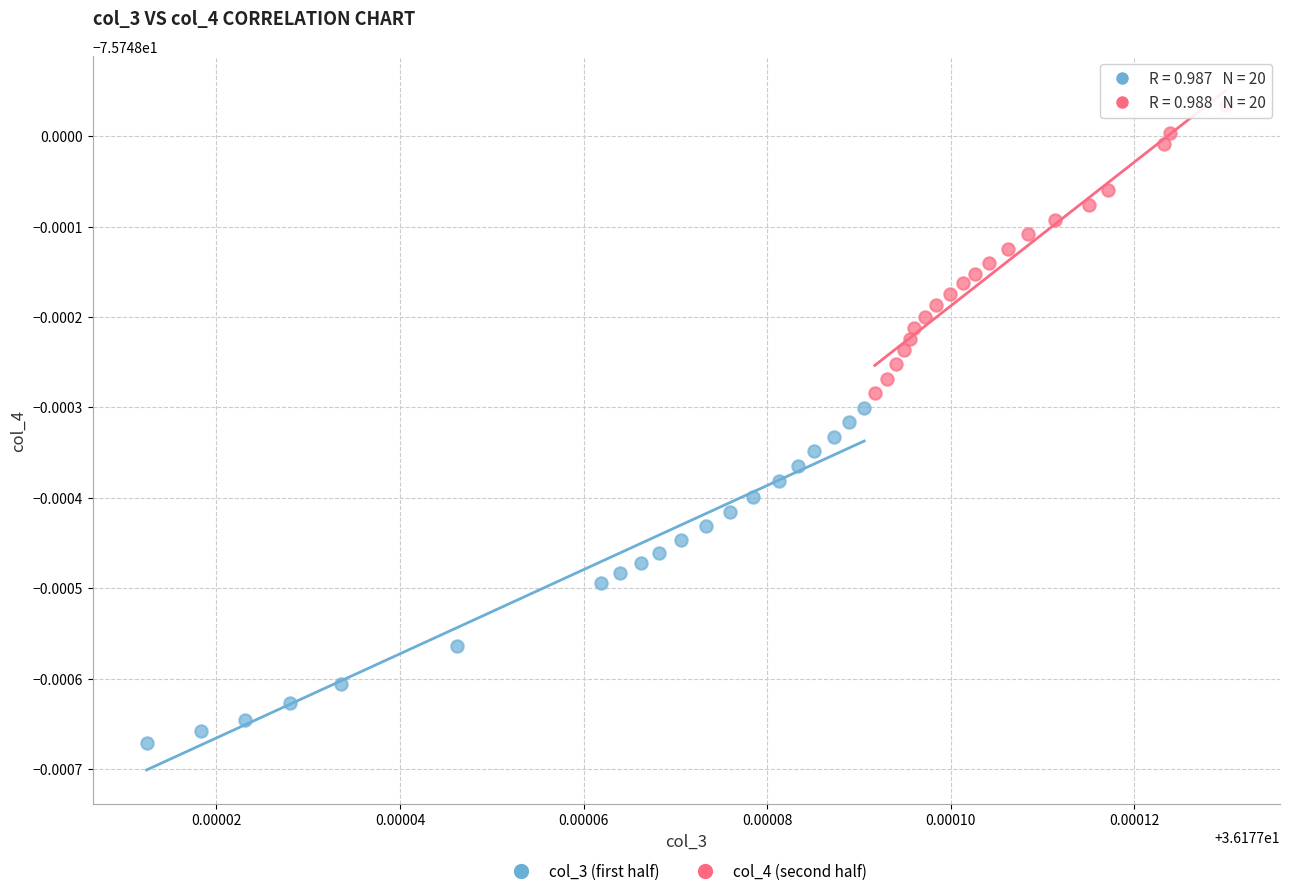

What are all the series names shown in the legend?

col_3 (first half), col_4 (second half)